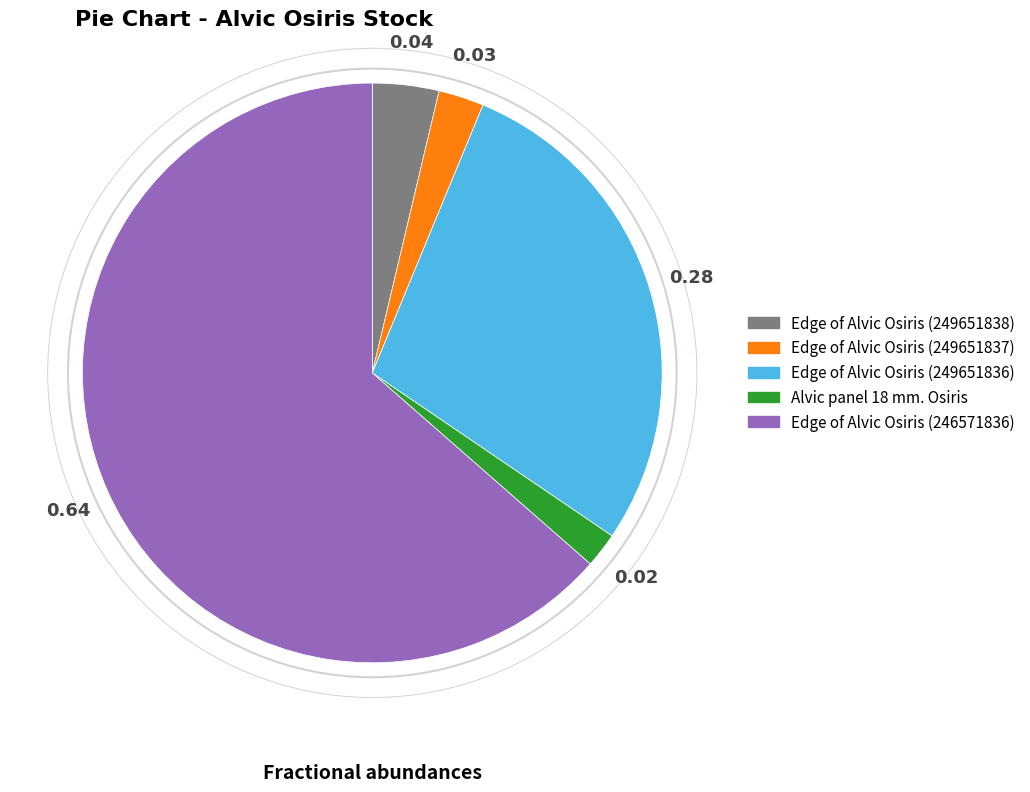

Which slice is the largest?

Edge of Alvic Osiris (246571836)